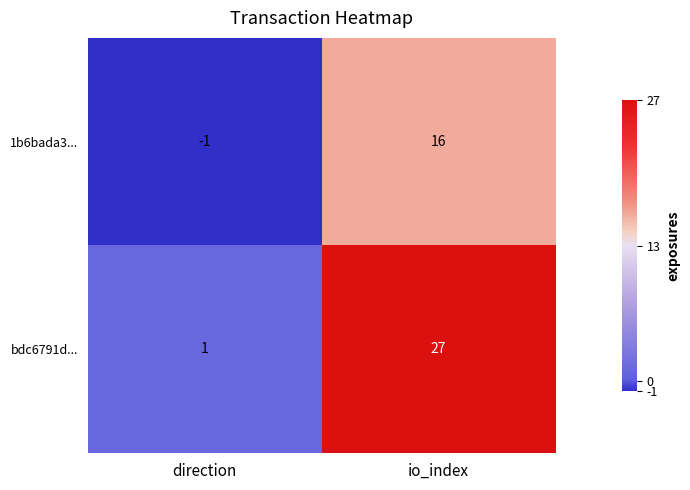

What is the maximum value for 1b6bada3...?

16